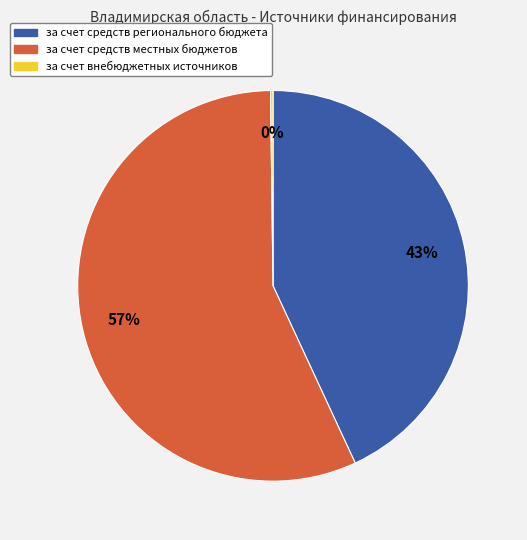

What percentage is the за счет средств регионального бюджета slice, to the nearest percent?

43%